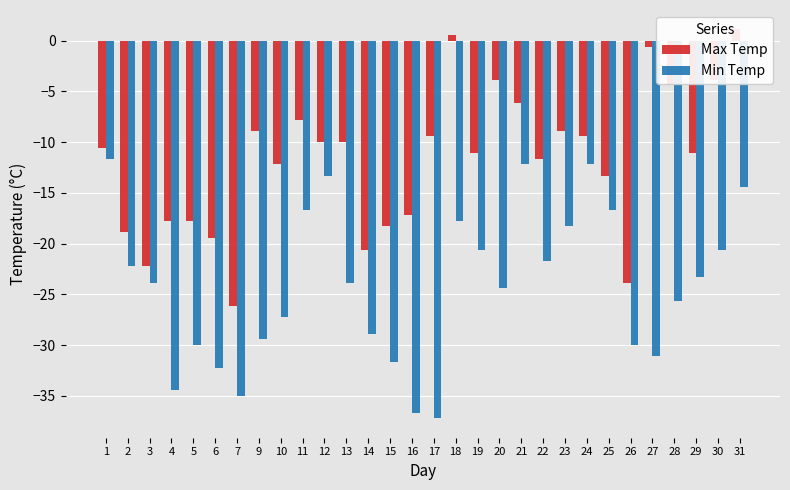

How many groups of bars are there?

30